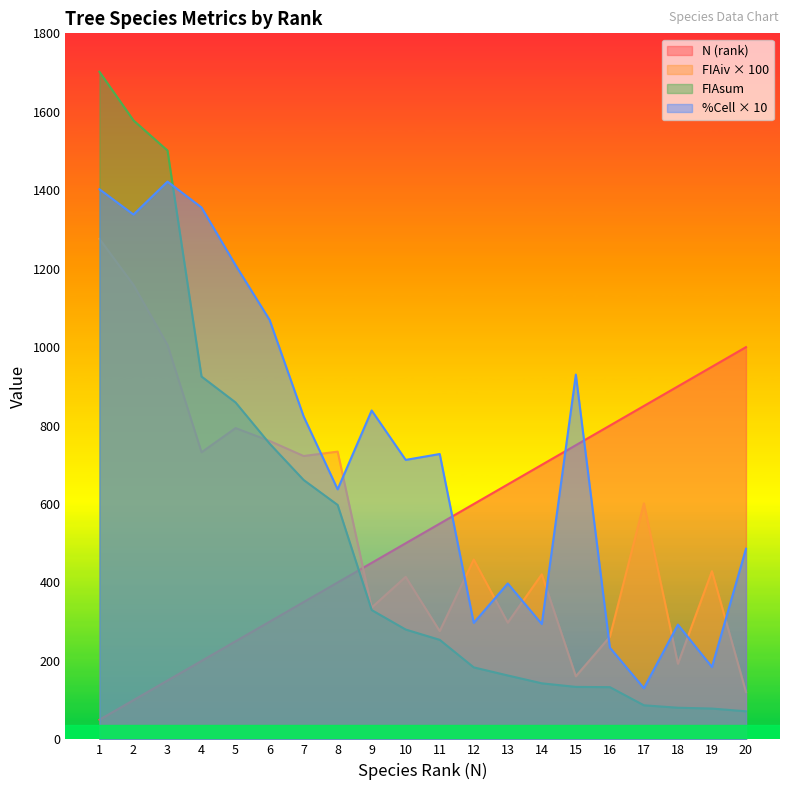

Which has a higher value, 2 or 12?

12